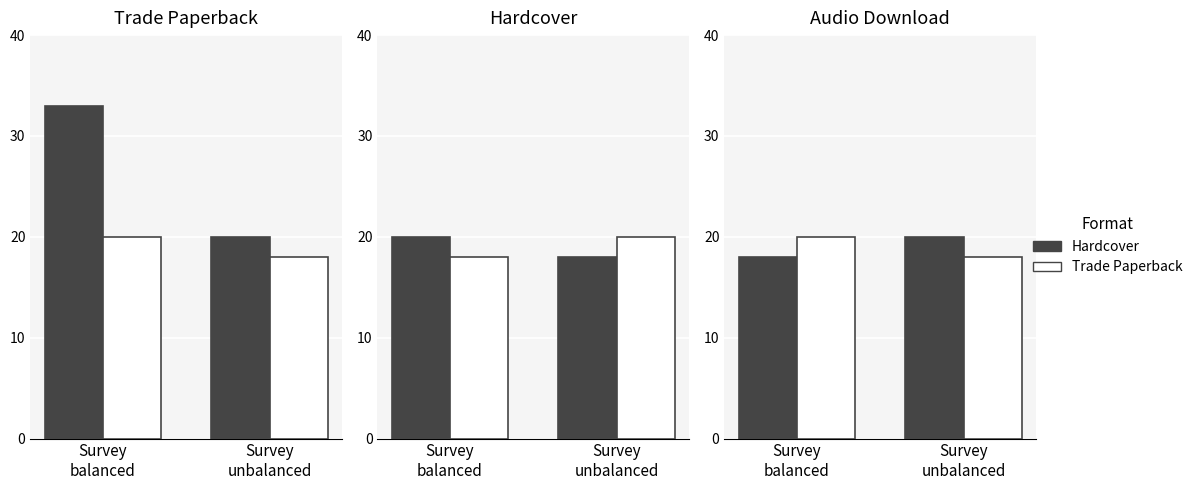

Which series changed the most between Survey
balanced and Survey
unbalanced?

Hardcover